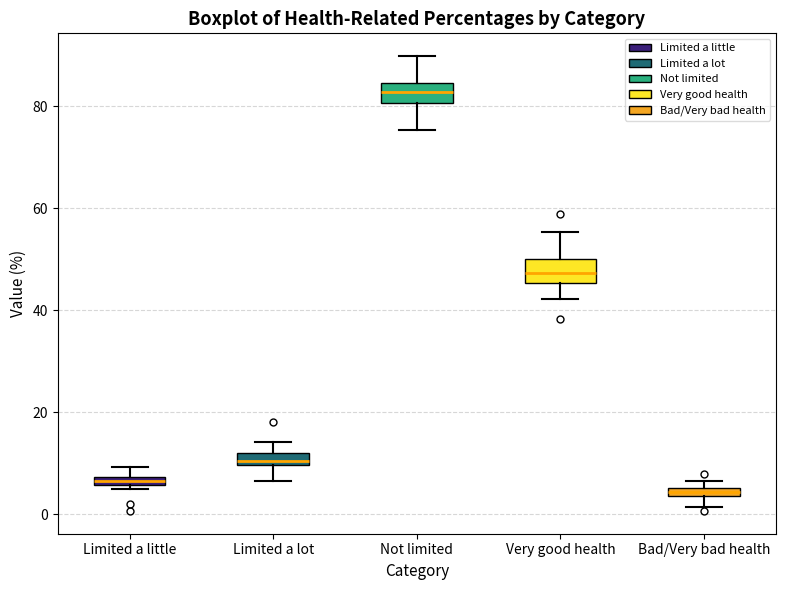

Where is the upper edge of the box for Limited a little on the y-axis? The values are not printed on the chart, so give them approximately, as read against the axis.

8